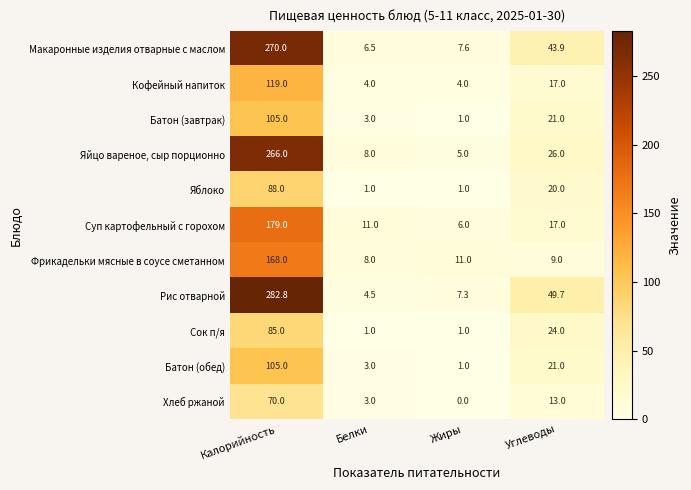

At which label is Яблоко closest to 44?

Углеводы